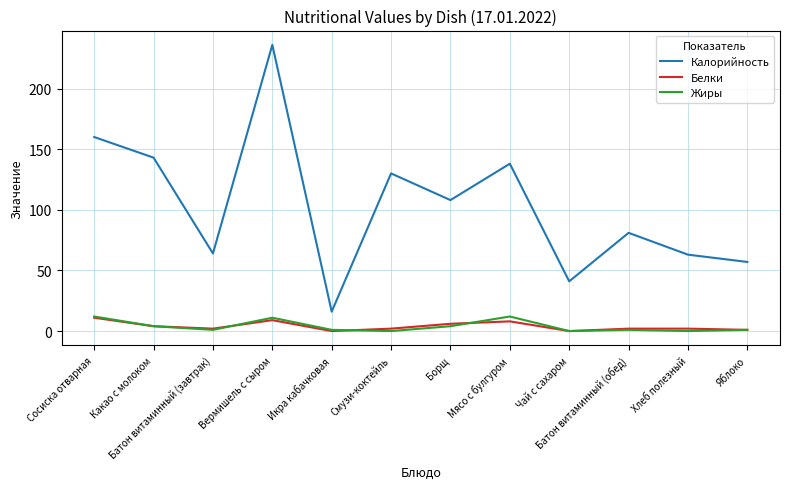

What position from the left is Чай с сахаром?

9